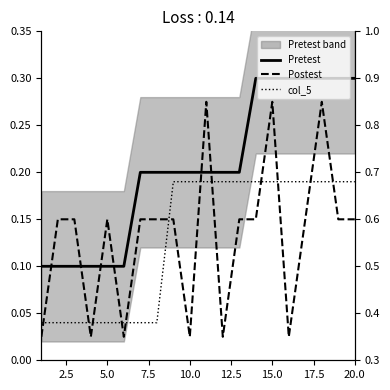

At how many categories does at least one series exceed 0?

20